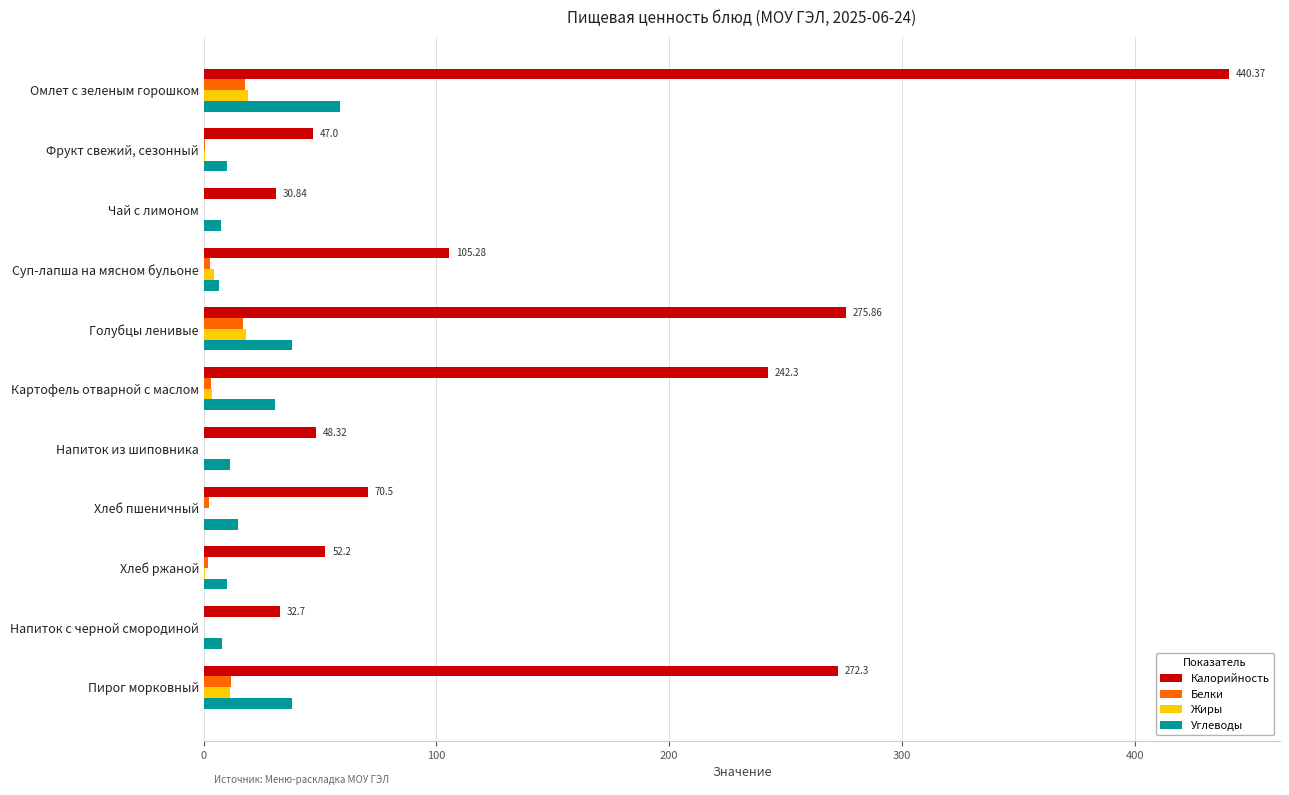

Which series has the largest range (max minus min)?

Калорийность